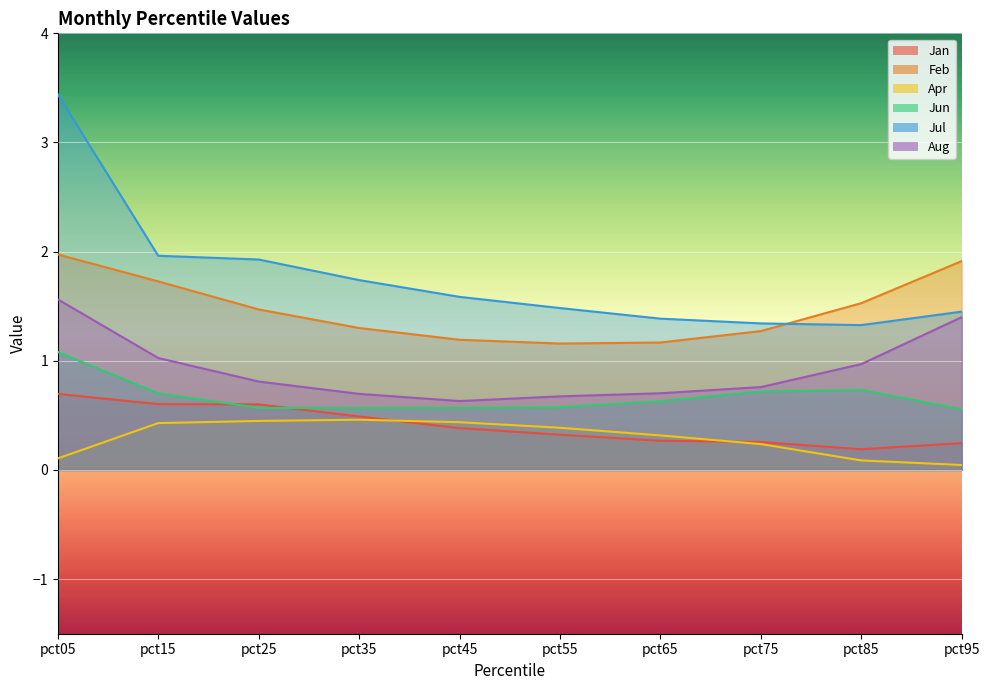

How many lines are shown in the chart?

6